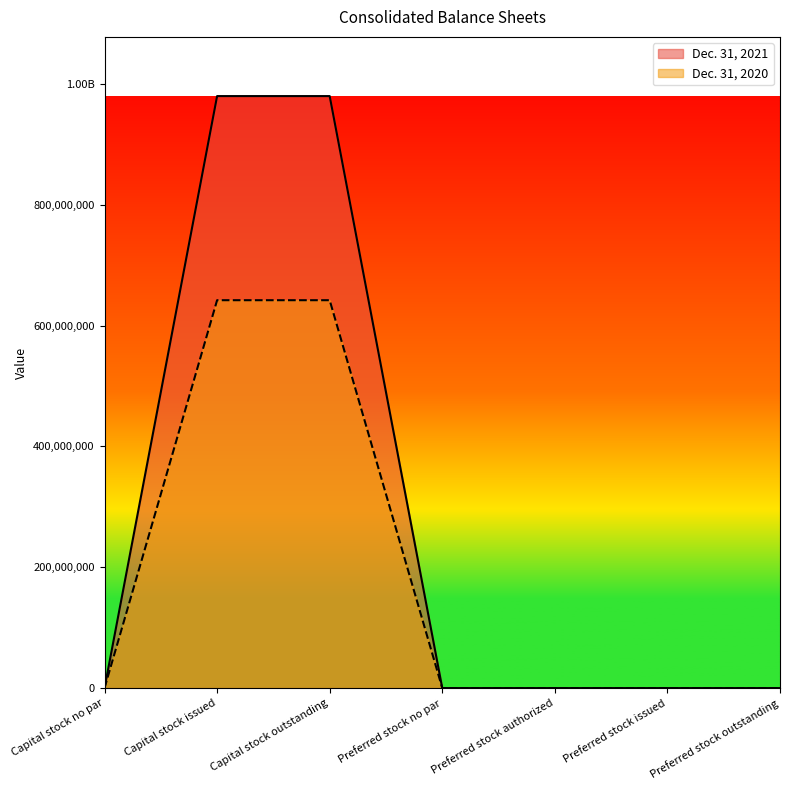

What position from the right is Preferred stock authorized?

3